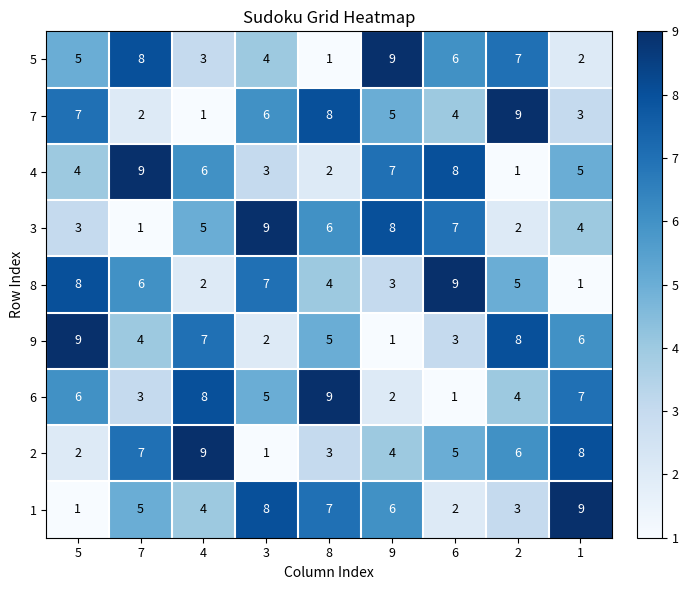

At how many categories does at least one series exceed 5?

9